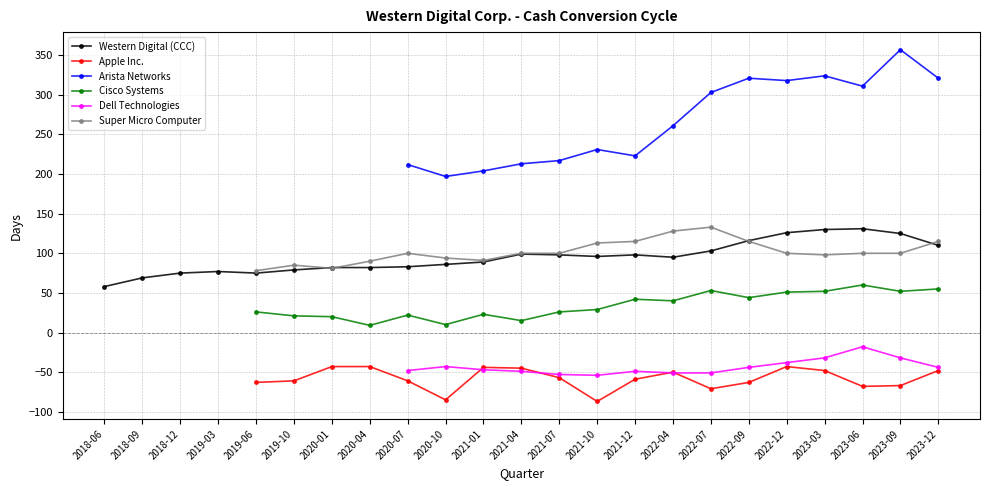

True or false: Super Micro Computer and Cisco Systems intersect in this chart.

False